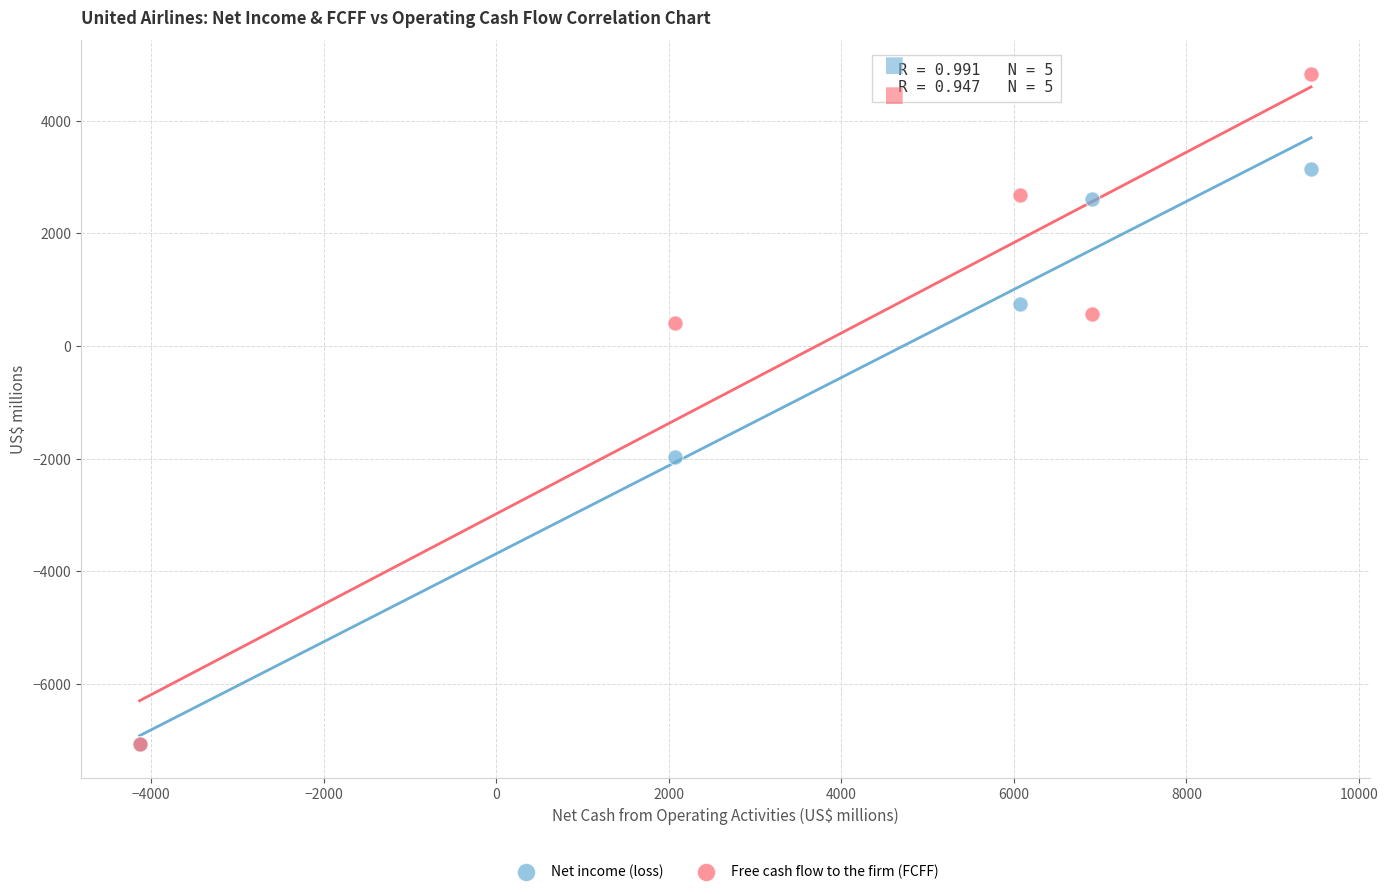

In the Free cash flow to the firm (FCFF) series, what Y value is closest to -1116?

408